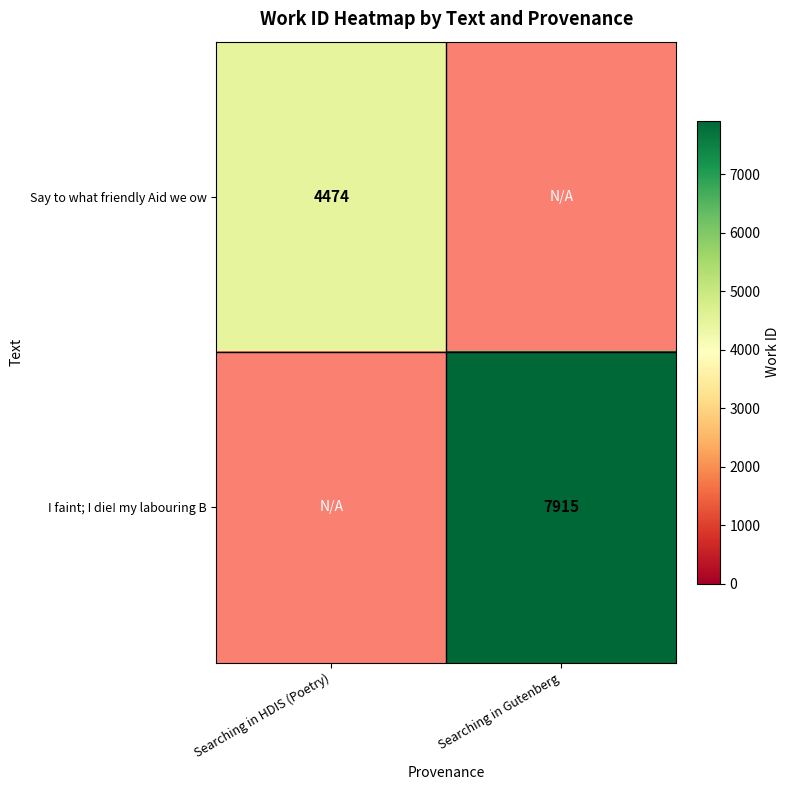

What is the smallest value displayed?

4474.0